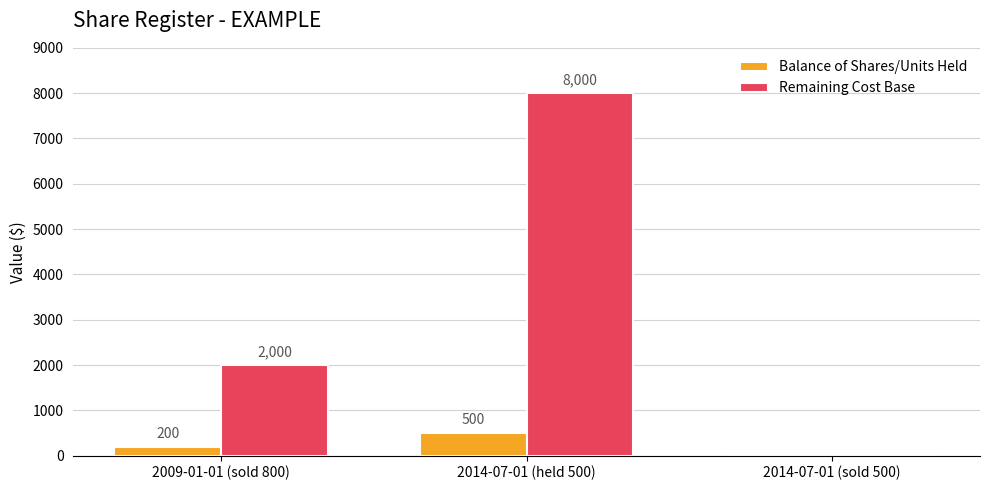

What are all the series names shown in the legend?

Balance of Shares/Units Held, Remaining Cost Base